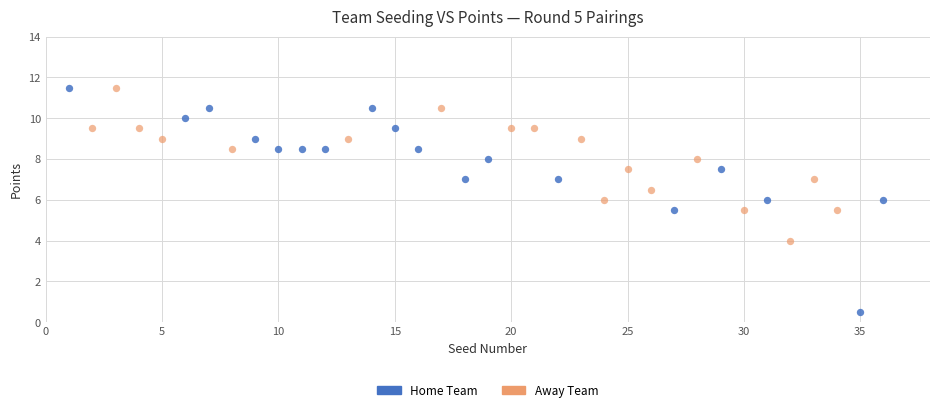

Which series contains the lowest Y value?

Home Team